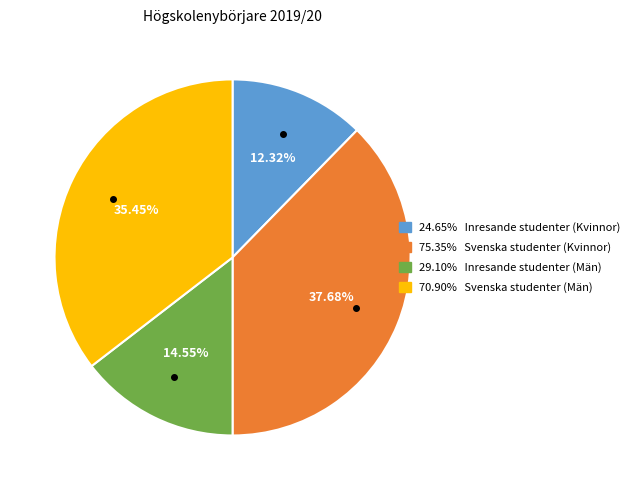

Does any single category account for the majority?

No